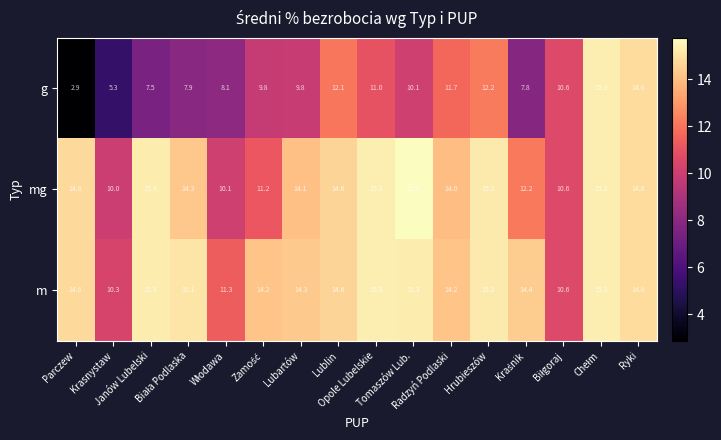

What is the difference between the maximum and minimum values in the g series?

12.4